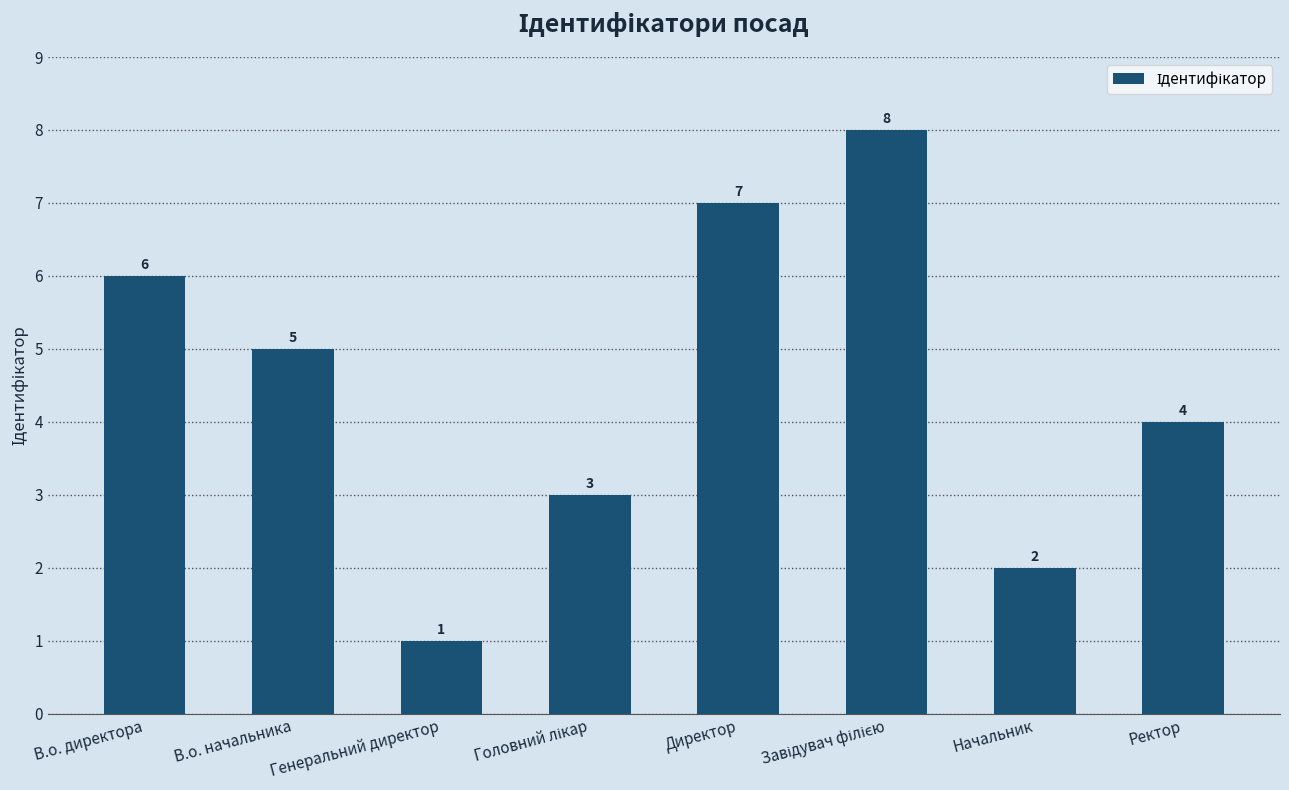

Approximately how many times larger is the value at Ректор compared to В.о. начальника?

0.8